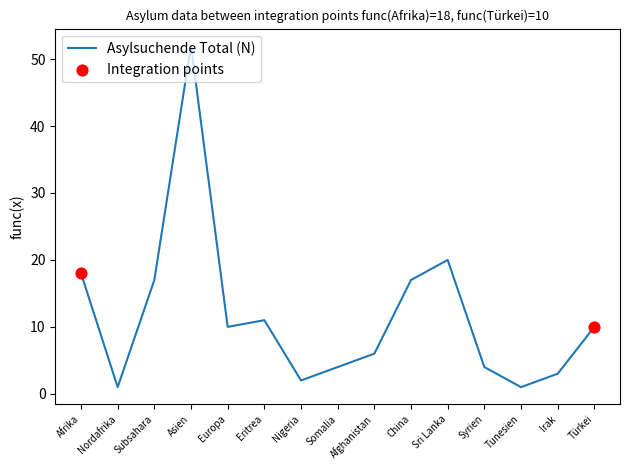

Between Afghanistan and Sri Lanka, which is larger?

Sri Lanka